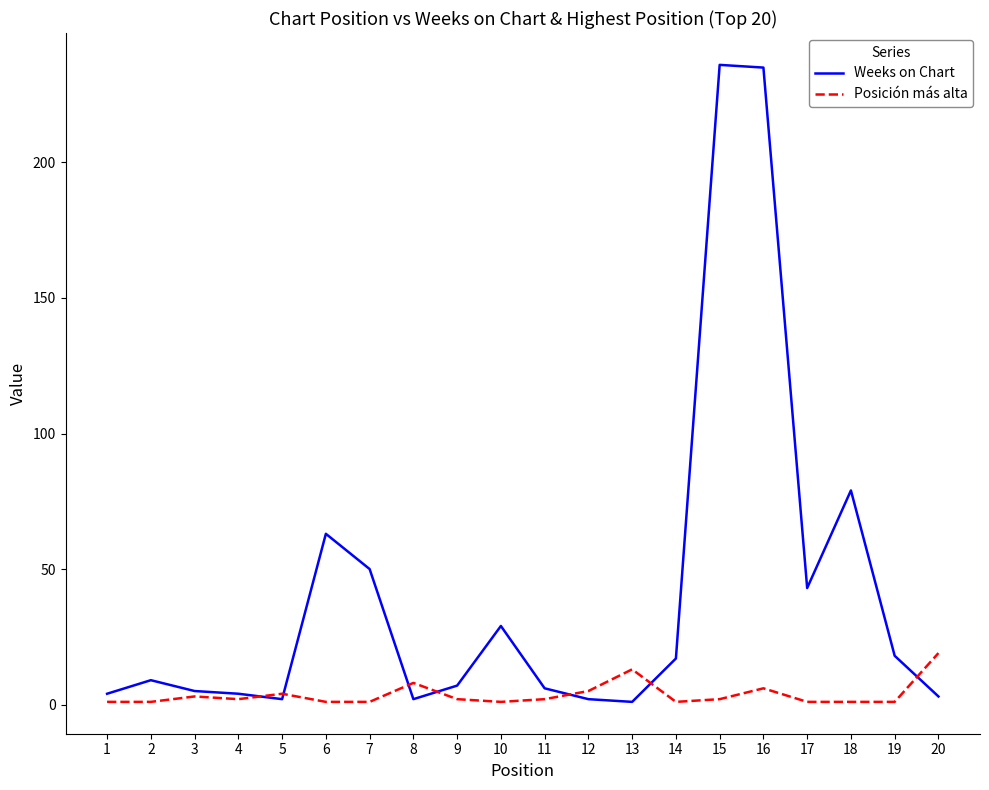

Which series has the largest range (max minus min)?

Weeks on Chart